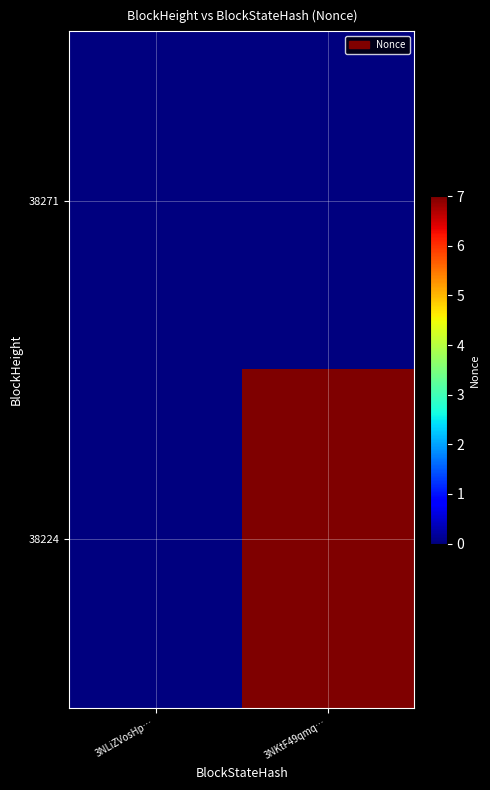

Reading right to left, what are all the values shown in this chart?

38271: 3NKtF49qmq…=0	3NLiZVosHp…=0
38224: 3NKtF49qmq…=7	3NLiZVosHp…=0